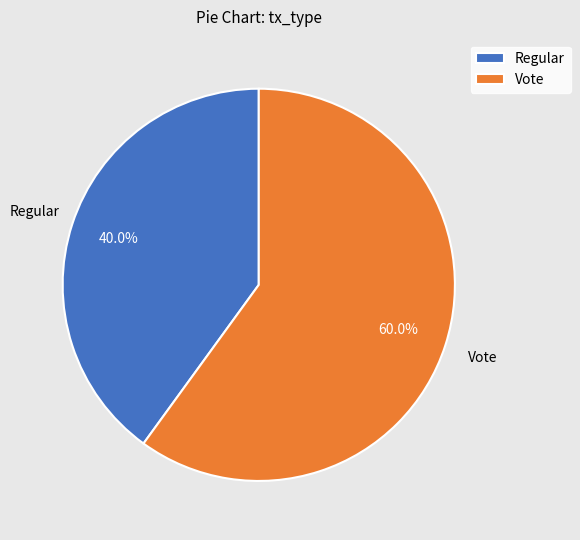

What percentage do Regular and Vote together represent?

100.0%